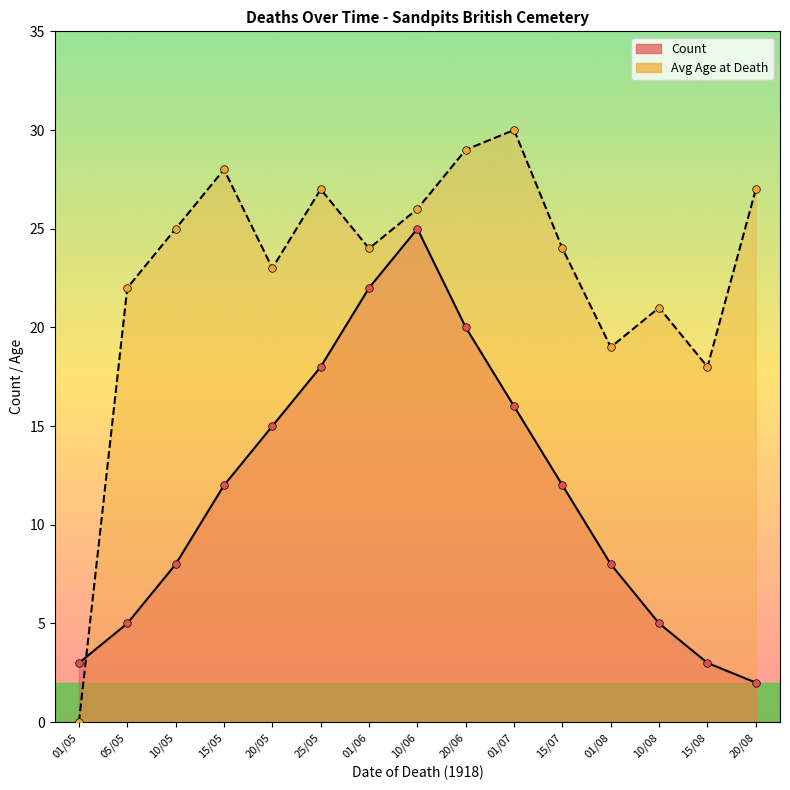

Which series reaches the minimum Y coordinate?

Avg Age